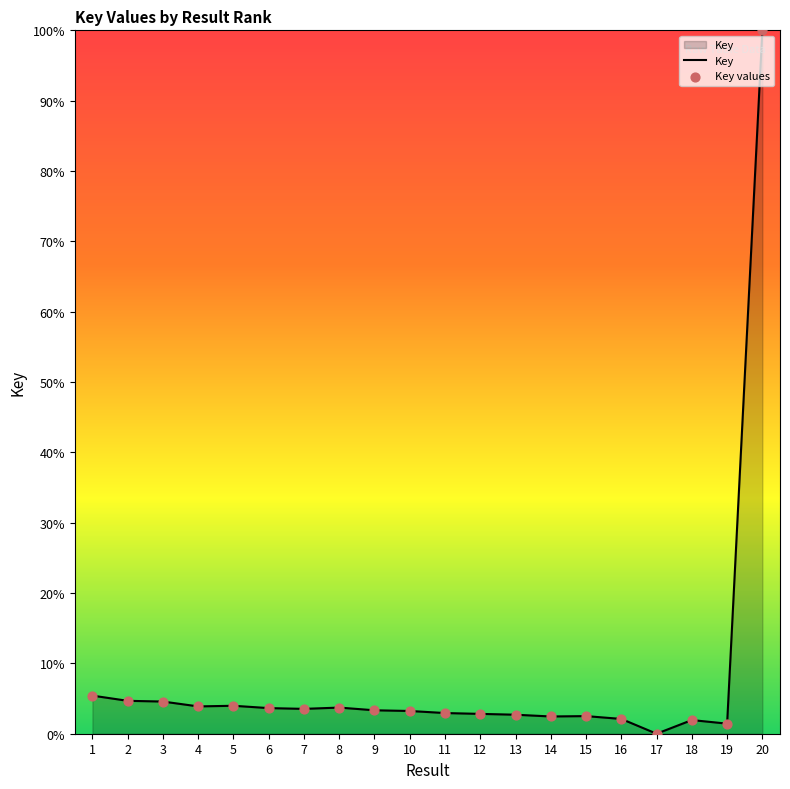

Approximately how many times larger is the value at 2 compared to 3?

1.0